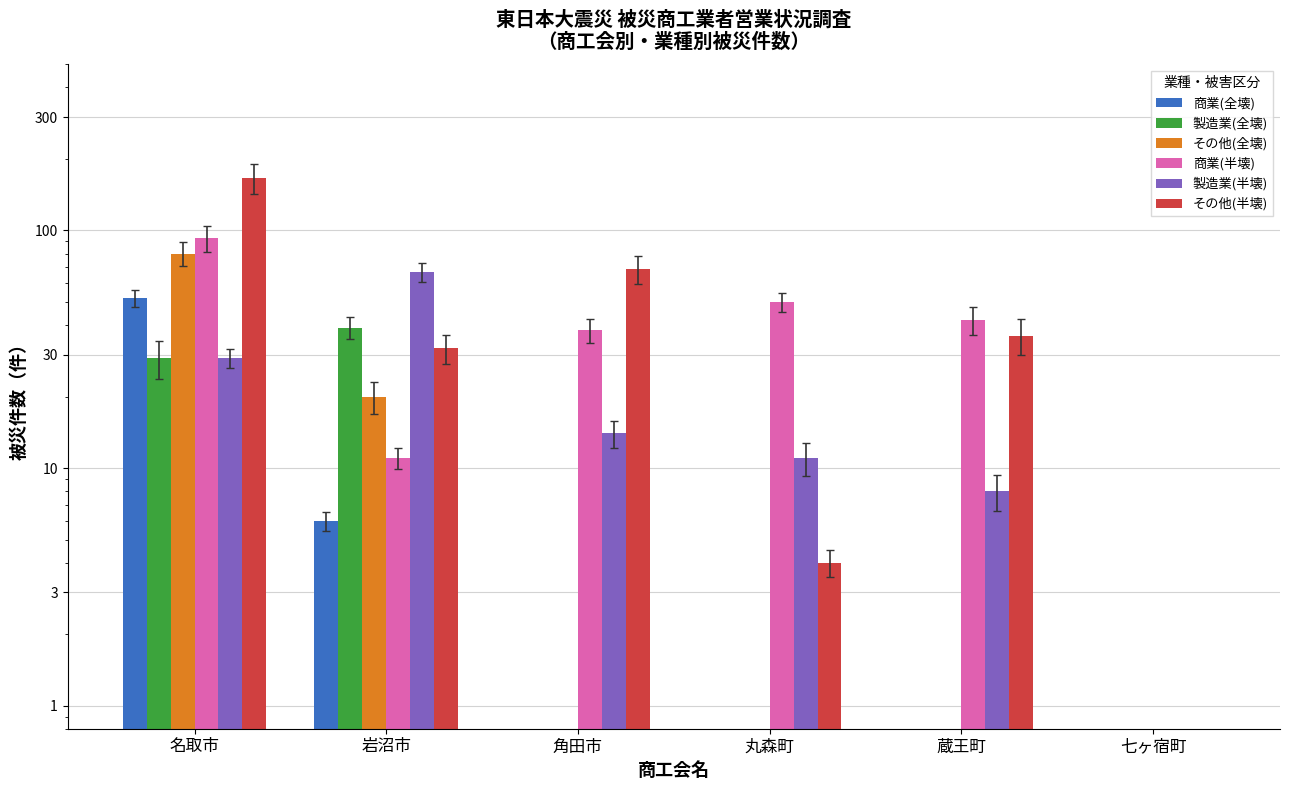

What is the total value across all series at 名取市?

449